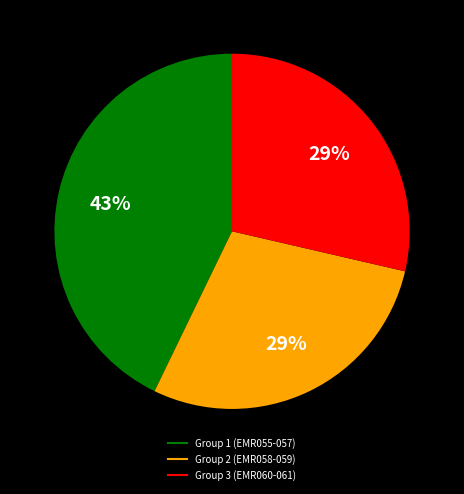

Is there a majority slice in this chart?

No